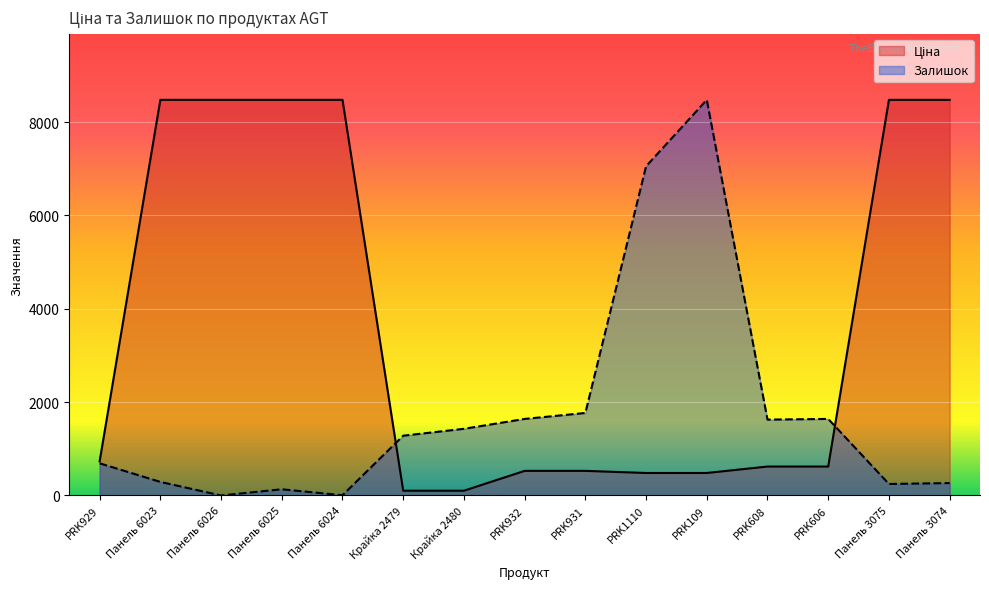

At which category is the sum across all series the highest?

PRK109